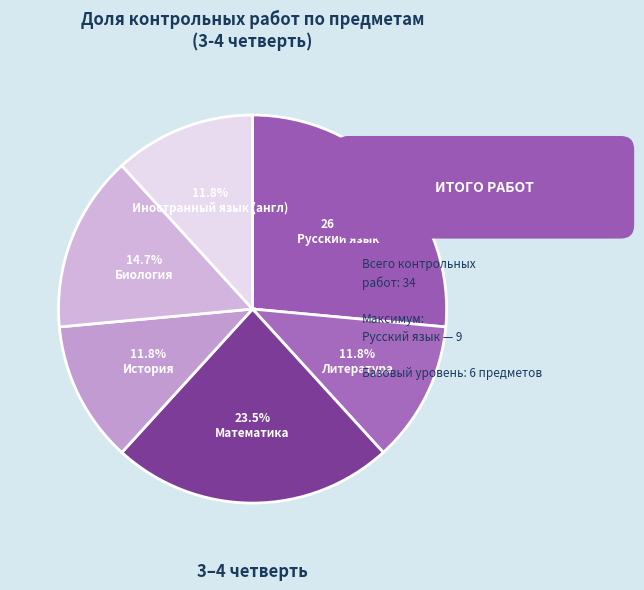

To the nearest percent, what is the average slice percentage?

17%